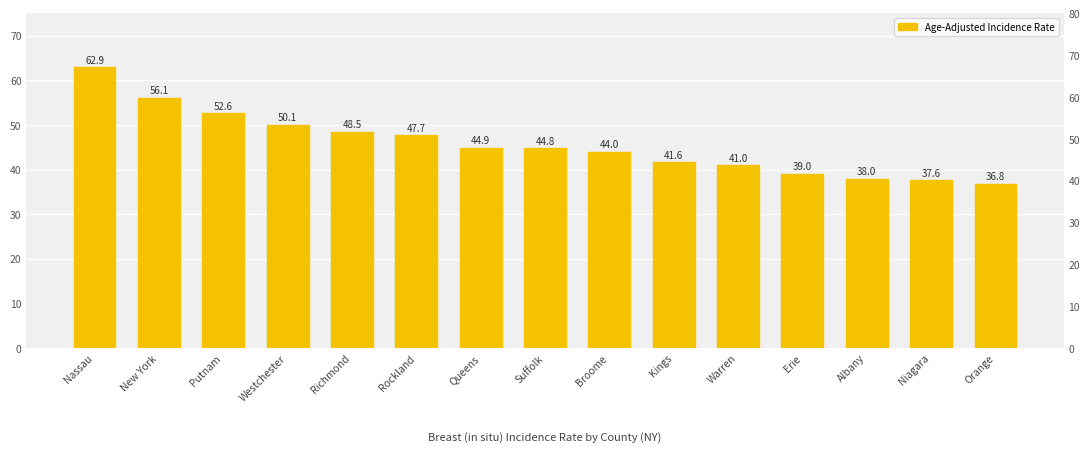

Count the number of values greater than 44.

8